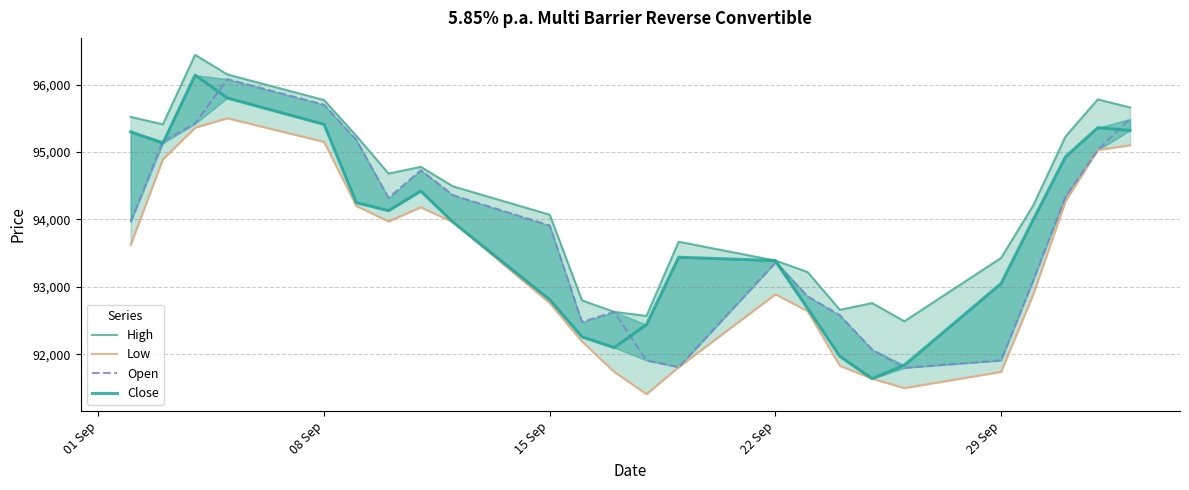

In Open, how many points are lower than both neighbors (excluding endpoints)?

4